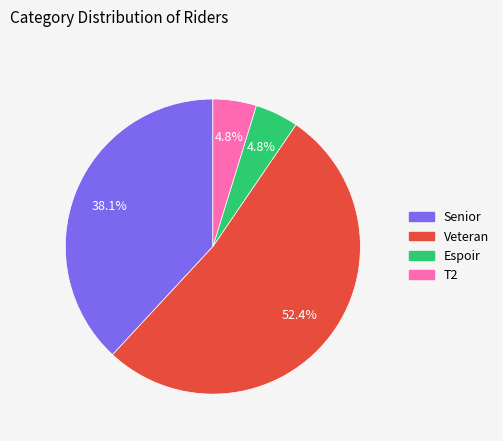

How many segments does this pie chart have?

4